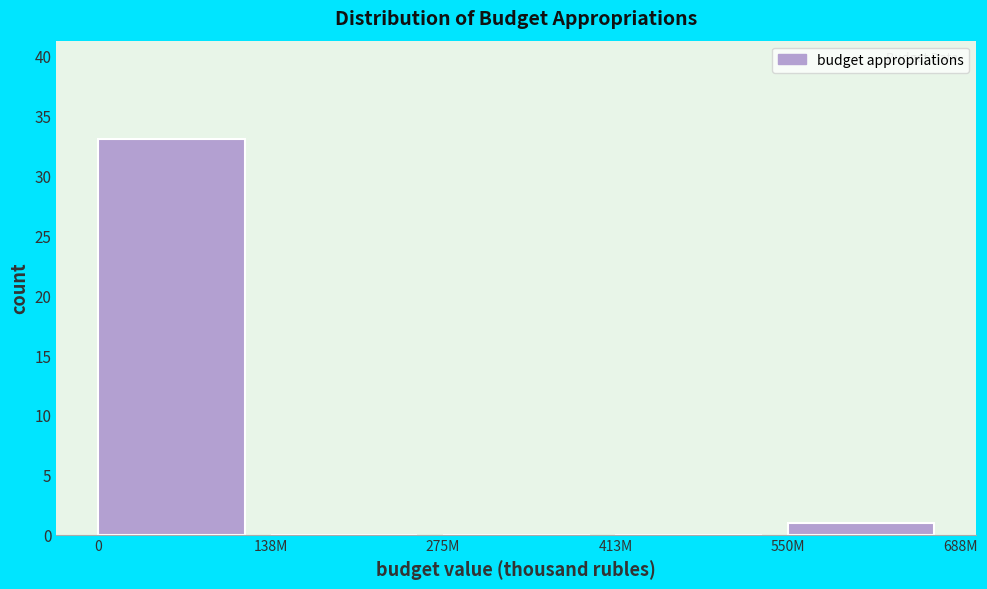

Reading left to right, what are all the values shown in this chart?

0=33	138M=0	275M=0	413M=0	550M=1